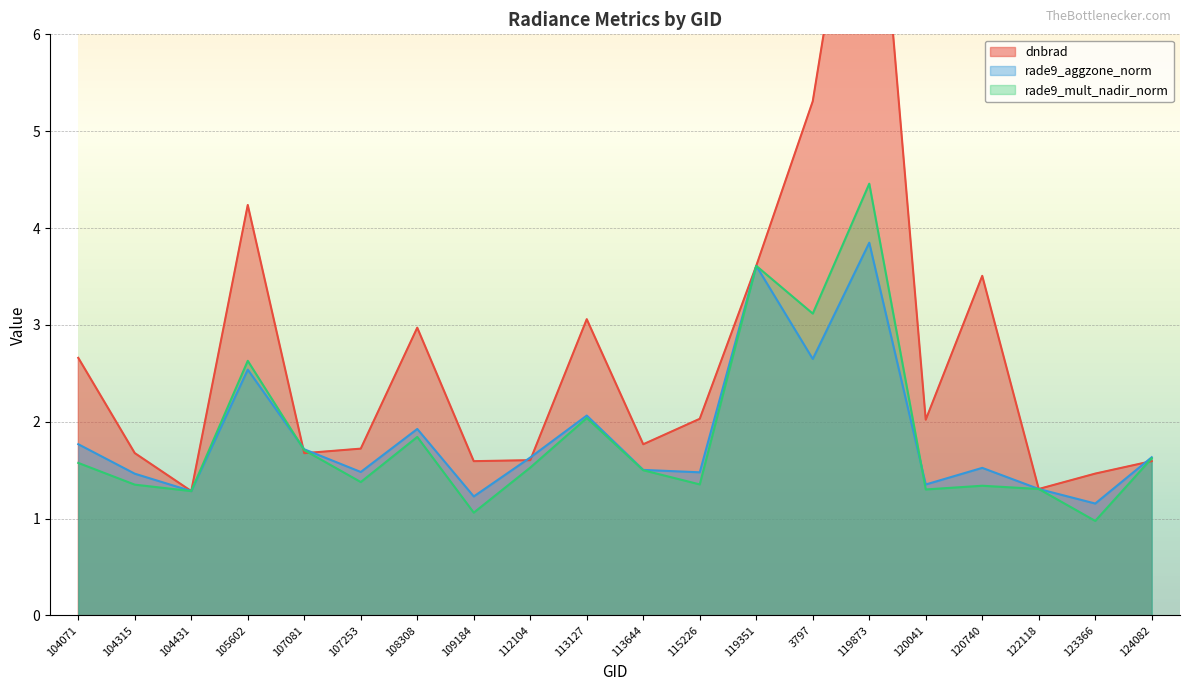

At which category is the sum across all series the highest?

119873